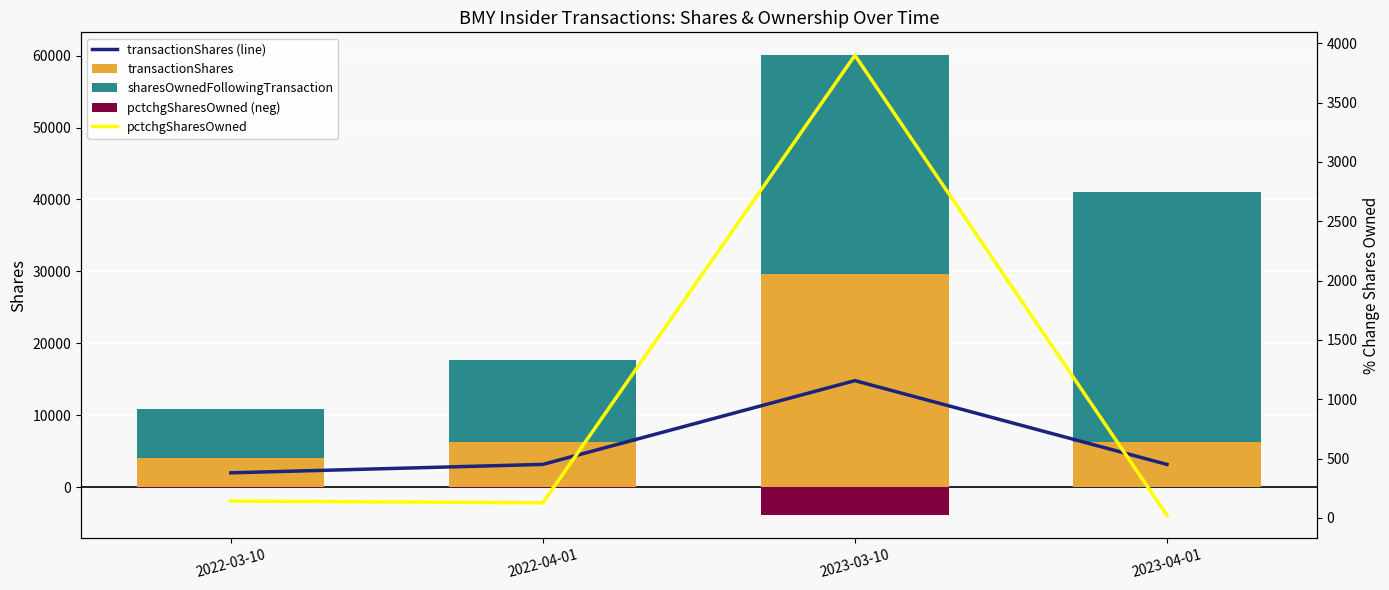

Is it true that transactionShares equals 2517.9 at 2022-03-10?

False